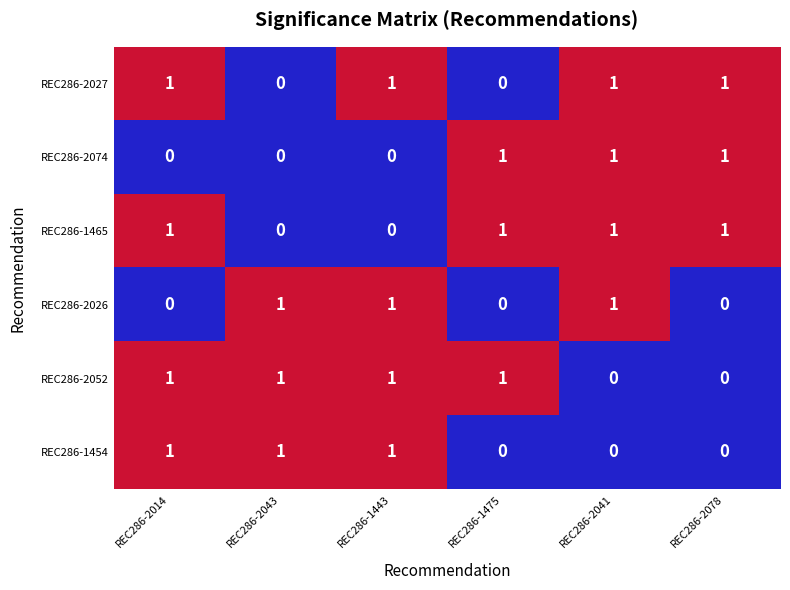

Is it true that REC286-1454 equals 1 at REC286-2014?

True